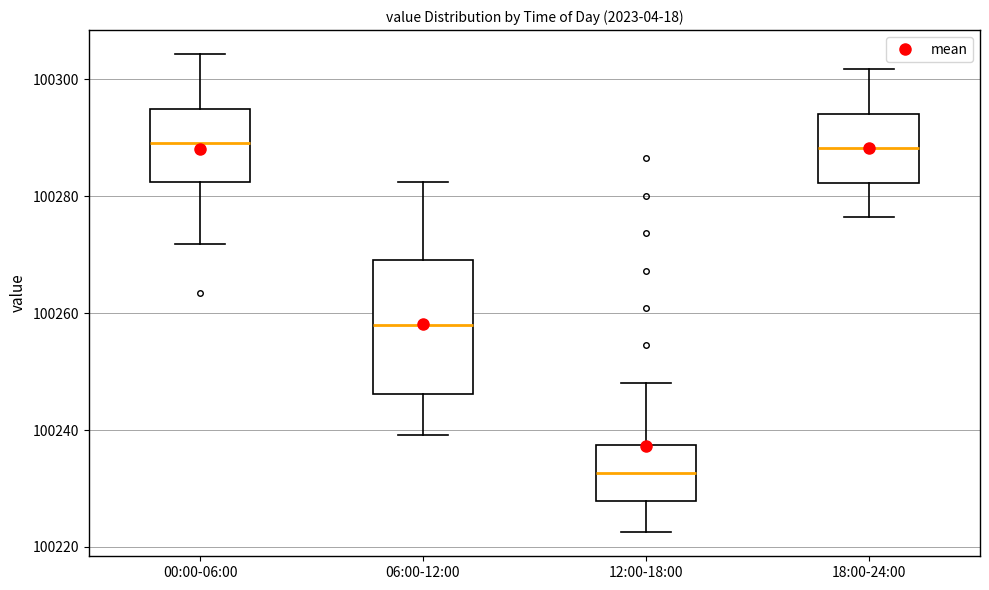

Where does the upper whisker of the box for 06:00-12:00 end on the y-axis? The values are not printed on the chart, so give them approximately, as read against the axis.

100282